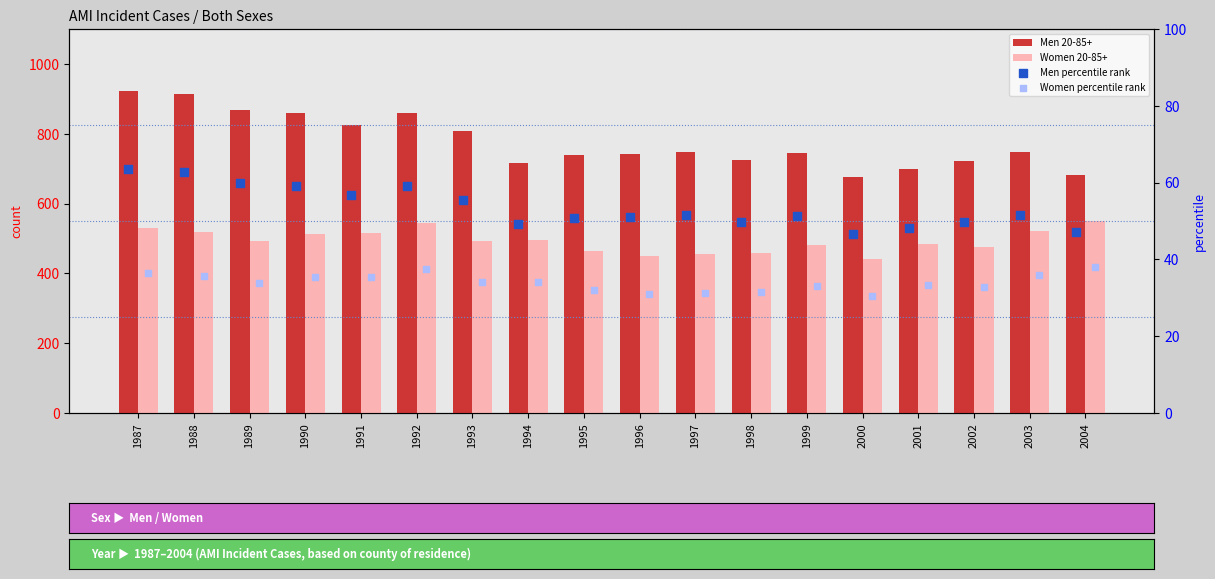

At which category is the sum across all series the highest?

1987